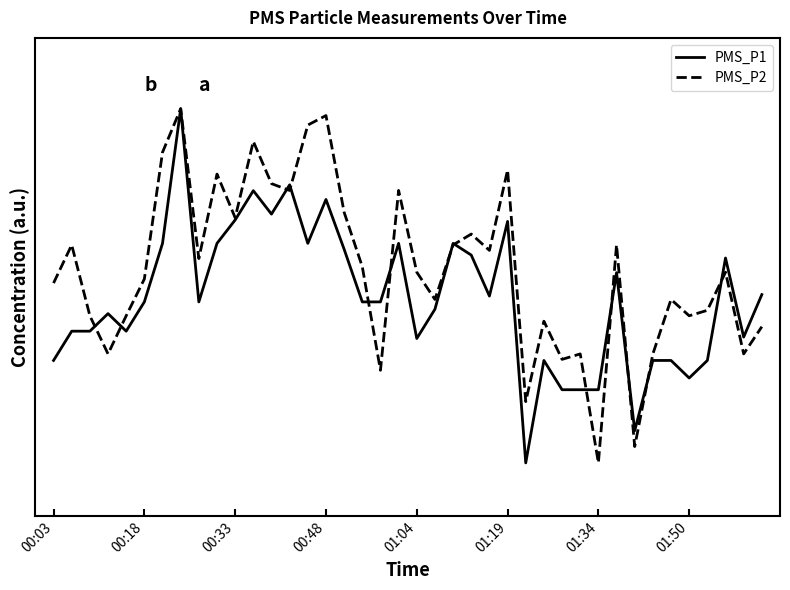

List the series in order of their overall mean, lowest first.

PMS_P1, PMS_P2